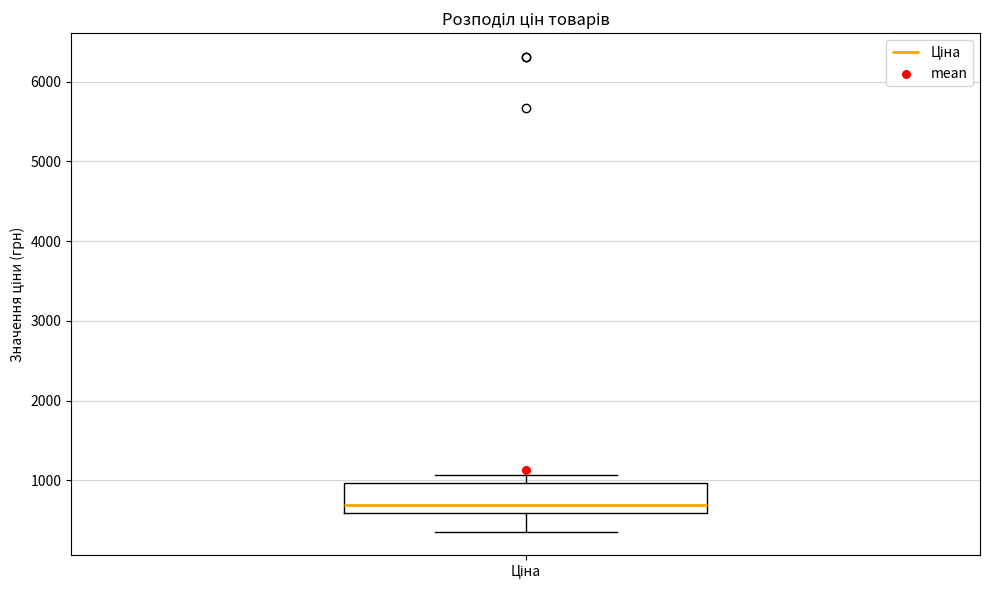

Transcribe this box plot: give where the median line is, the range the box spans, and where the two whiskers end, as read against the y-axis. The values are not printed on the chart, so give them approximately, as read against the axis.

median 700, box 600 to 1000, whiskers 400 to 1100